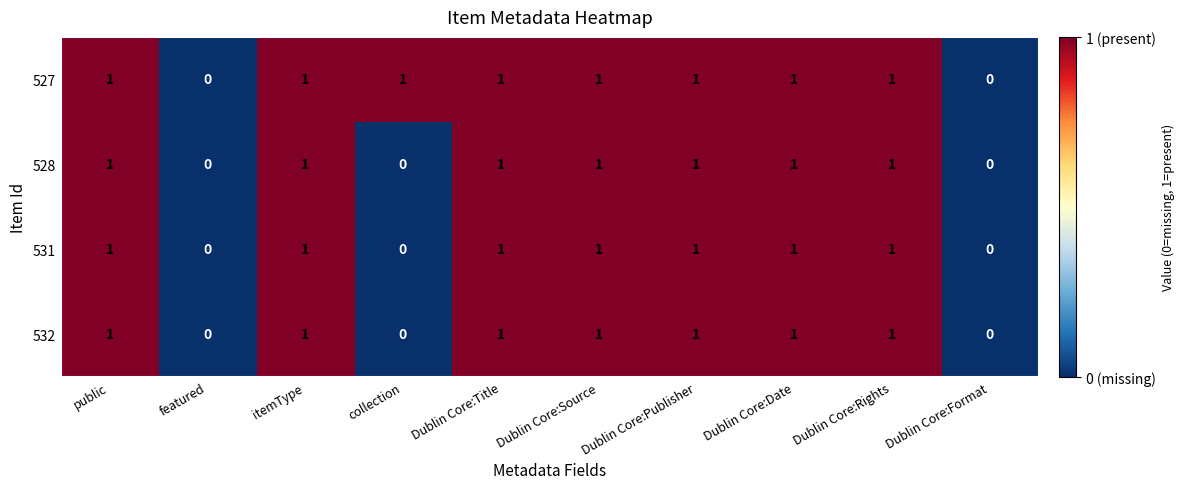

What is the sum of all 531 values?

7